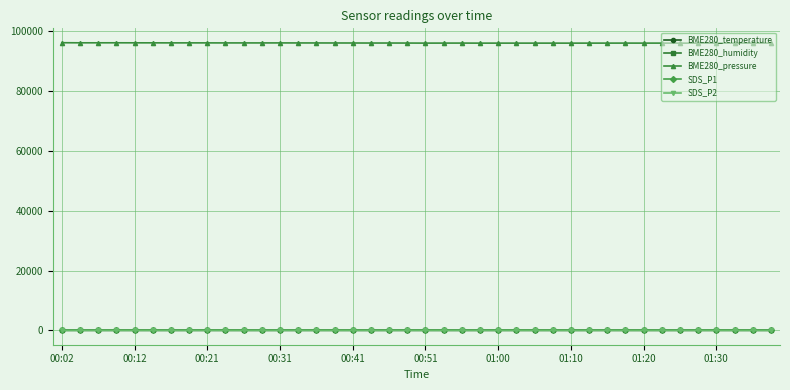

At how many categories does at least one series exceed 21120?

40